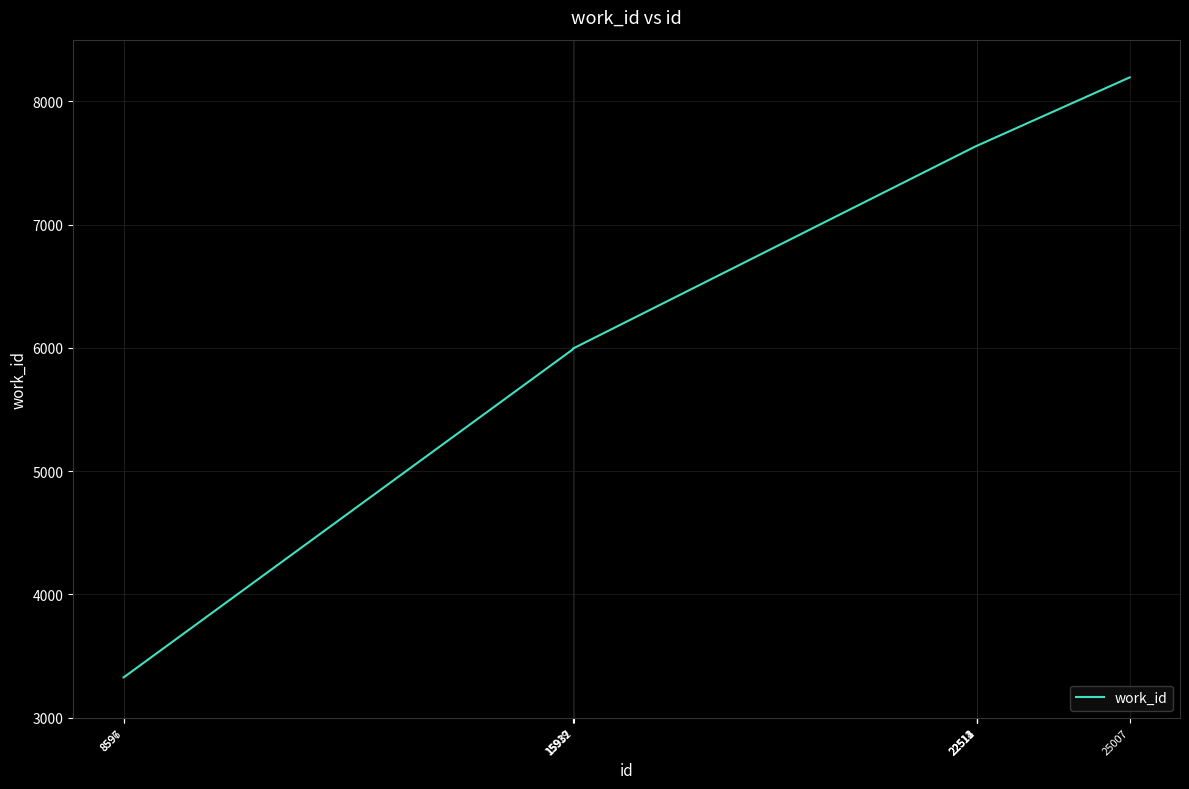

What is the ratio of the value at 15919 to the value at 8596?

1.8